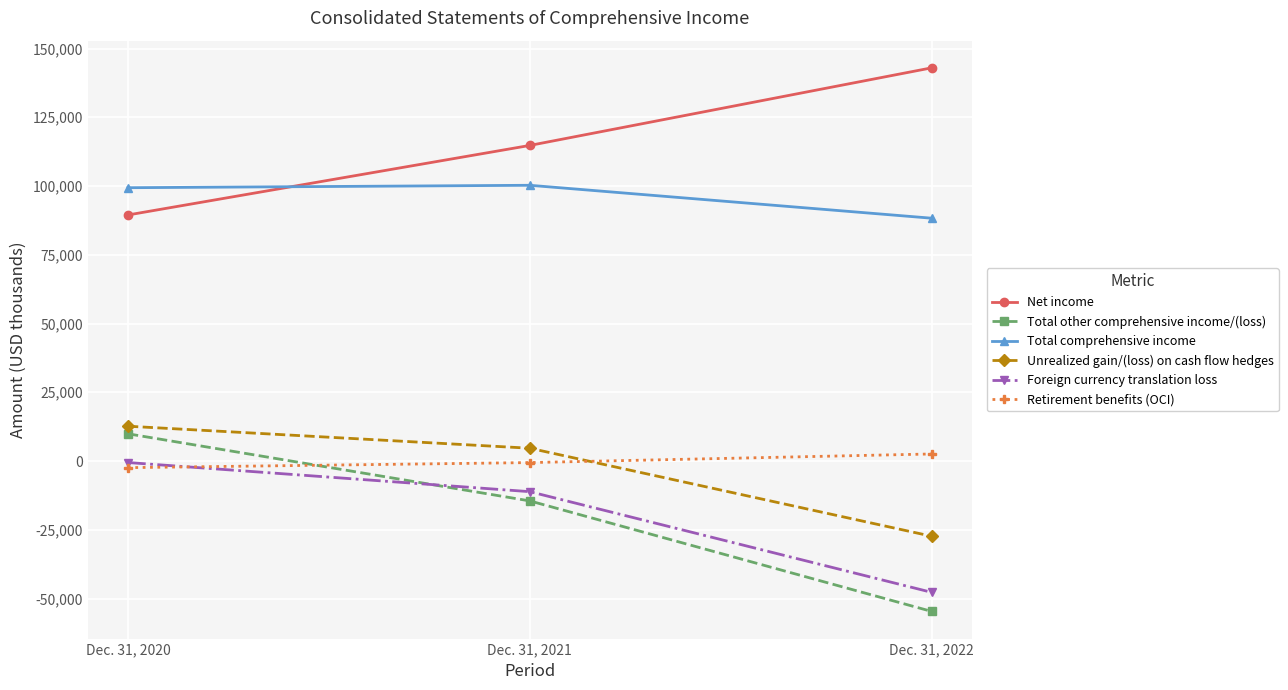

Reading right to left, extract all data points from this chart.

Net income: Dec. 31, 2022=142968	Dec. 31, 2021=114758	Dec. 31, 2020=89476
Total other comprehensive income/(loss): Dec. 31, 2022=-54669	Dec. 31, 2021=-14490	Dec. 31, 2020=9908
Total comprehensive income: Dec. 31, 2022=88299	Dec. 31, 2021=100268	Dec. 31, 2020=99384
Unrealized gain/(loss) on cash flow hedges: Dec. 31, 2022=-27333	Dec. 31, 2021=4663	Dec. 31, 2020=12665
Foreign currency translation loss: Dec. 31, 2022=-47734	Dec. 31, 2021=-11134	Dec. 31, 2020=-540
Retirement benefits (OCI): Dec. 31, 2022=2574	Dec. 31, 2021=-558	Dec. 31, 2020=-2401